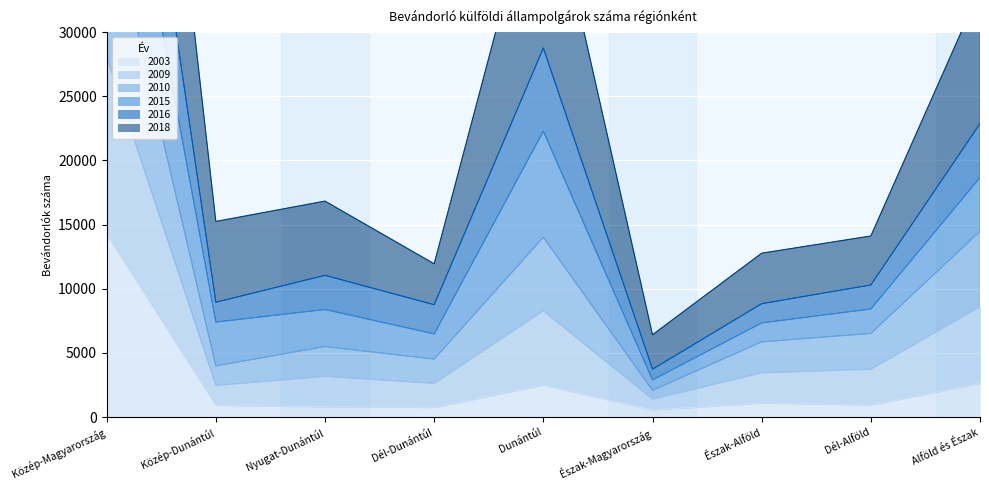

Where is 2003 nearest to the value 7398?

Alföld és Észak